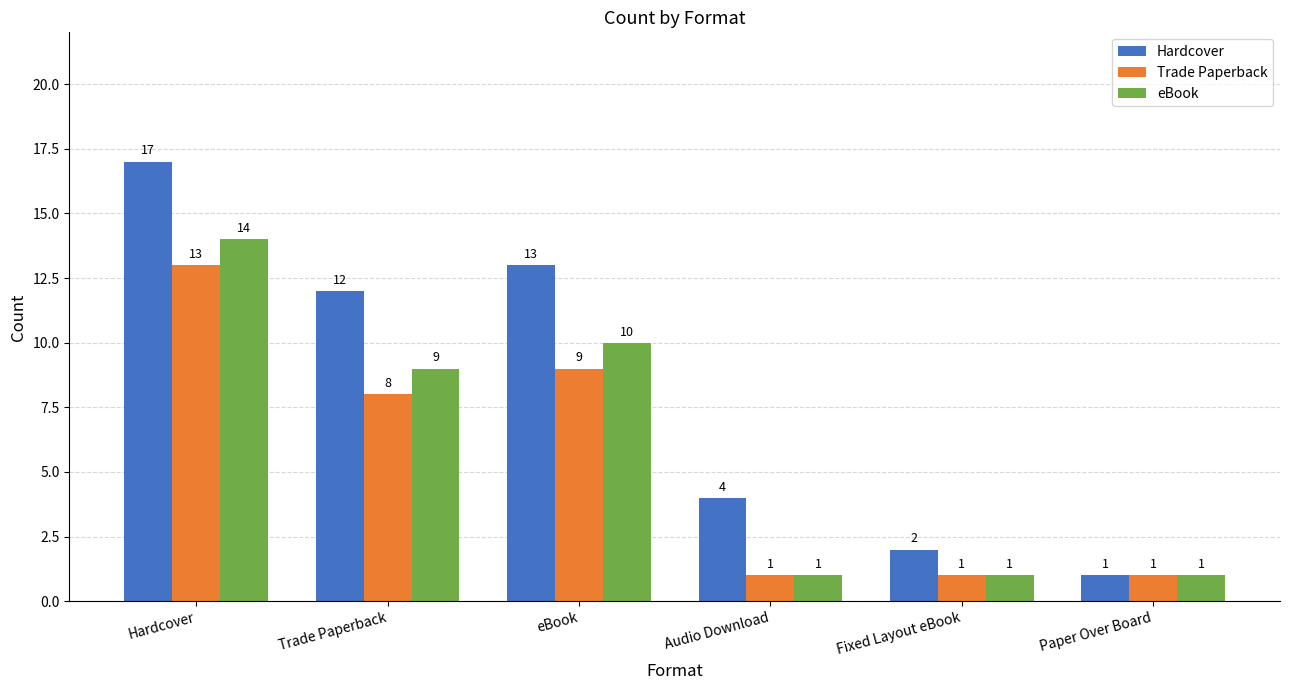

Count the number of data series in this chart.

3